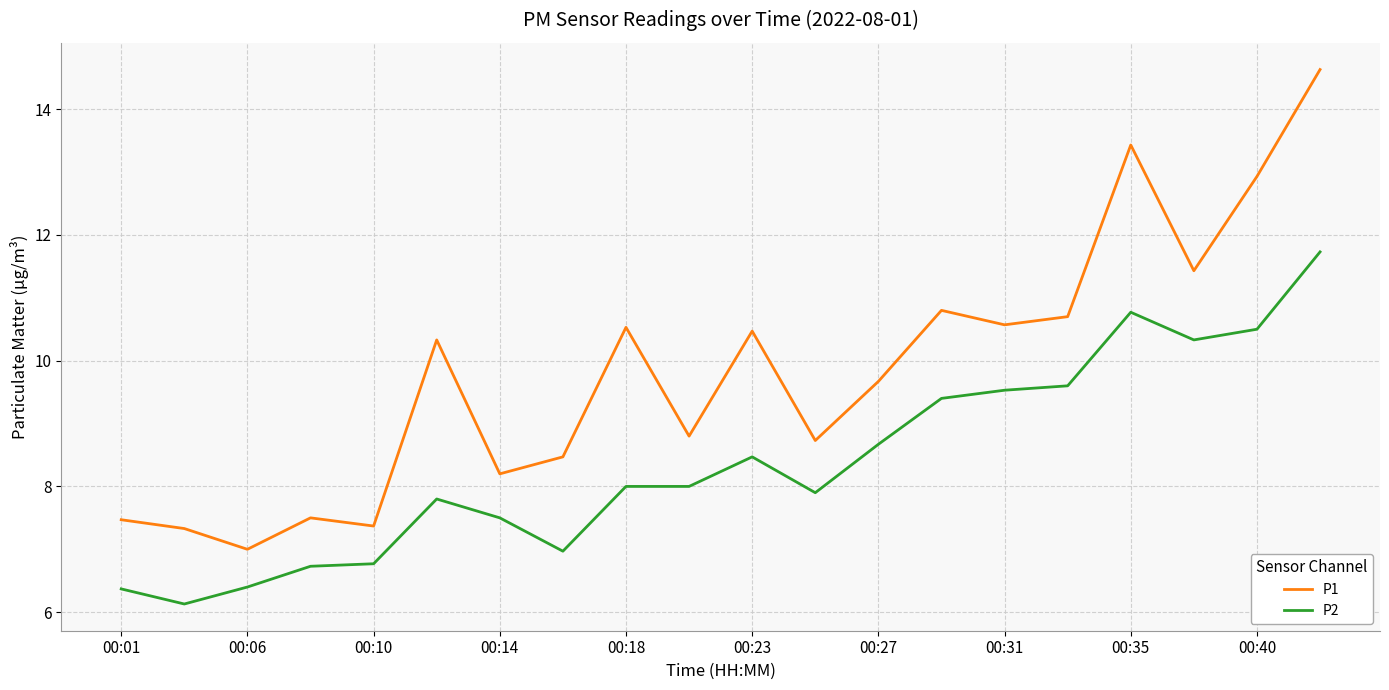

True or false: P1 and P2 cross at least once.

False